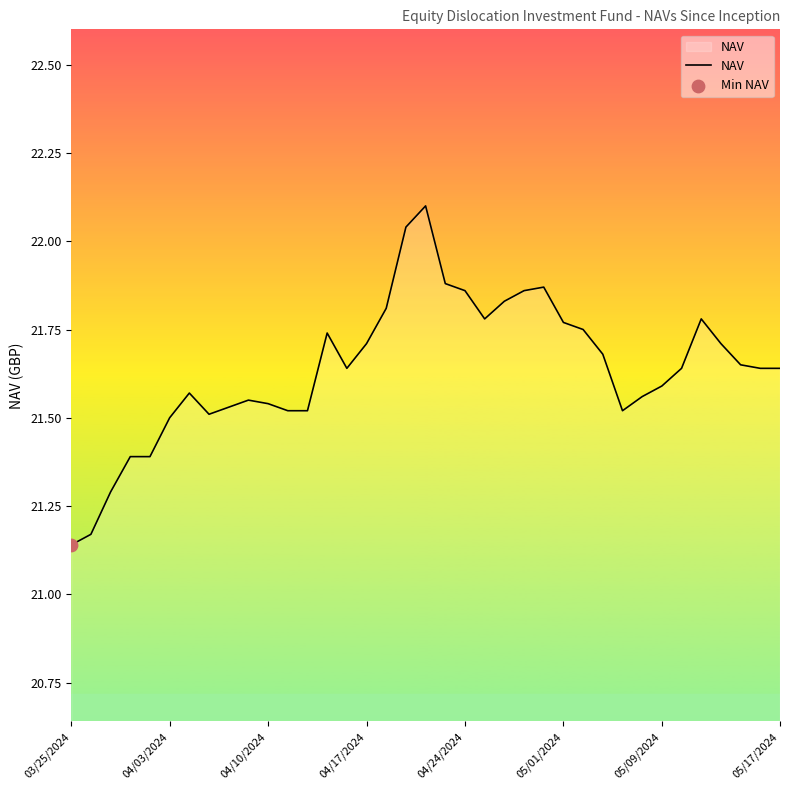

What is the difference between the maximum and minimum values?

1.0